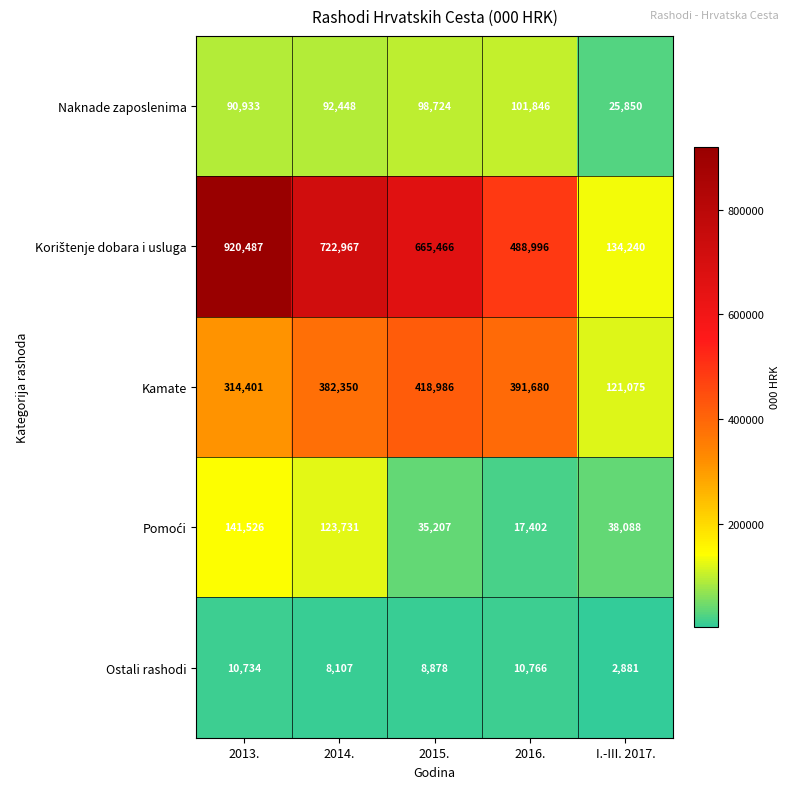

What is the total value across all series at I.-III. 2017.?

322134